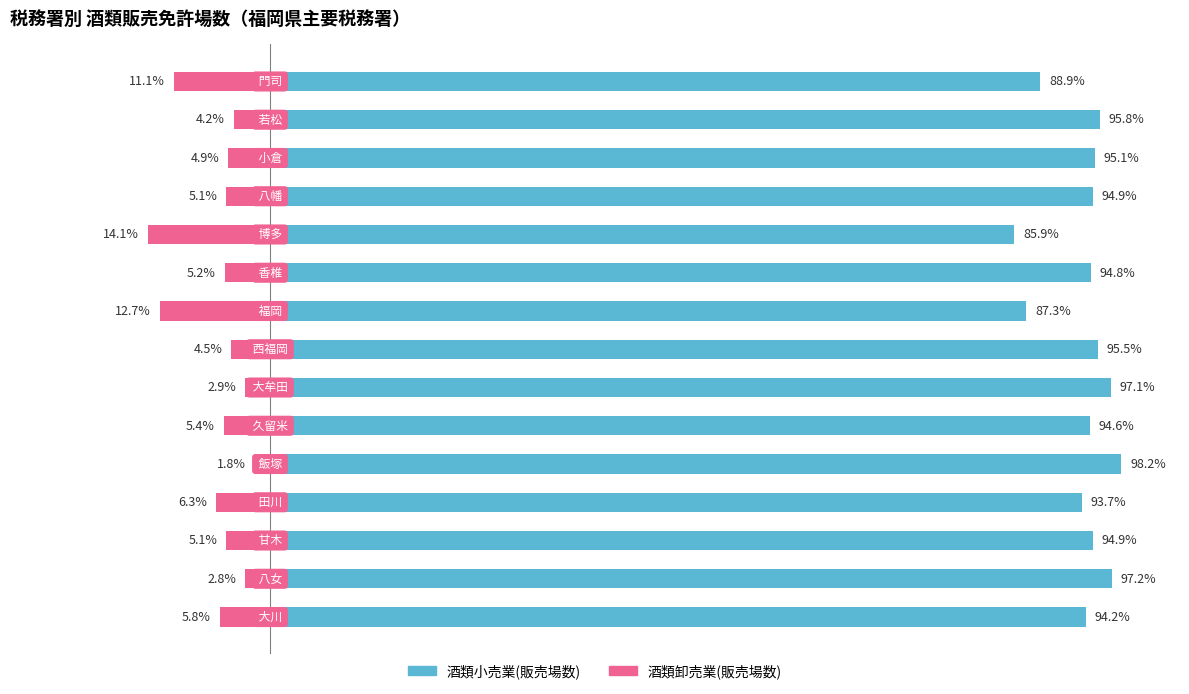

Reading left to right, list all the values displayed in this chart.

酒類小売業: 0=88.9	1=95.8	2=95.1	3=94.9	4=85.9	5=94.8	6=87.3	7=95.5	8=97.1	9=94.6	10=98.2	11=93.7	12=94.9	13=97.2	14=94.2
酒類卸売業: 0=-11.1	1=-4.2	2=-4.9	3=-5.1	4=-14.1	5=-5.2	6=-12.7	7=-4.5	8=-2.9	9=-5.4	10=-1.8	11=-6.3	12=-5.1	13=-2.8	14=-5.8